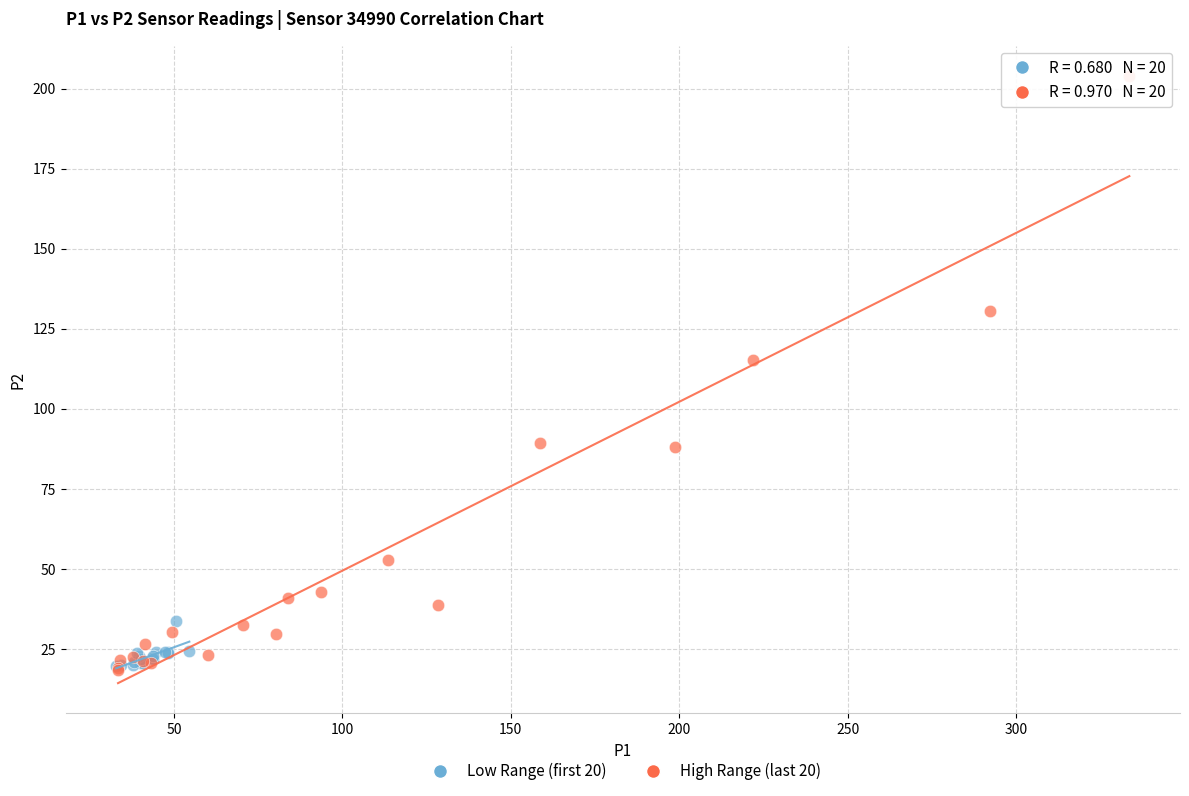

Which series has the widest spread of Y values?

High Range (last 20)